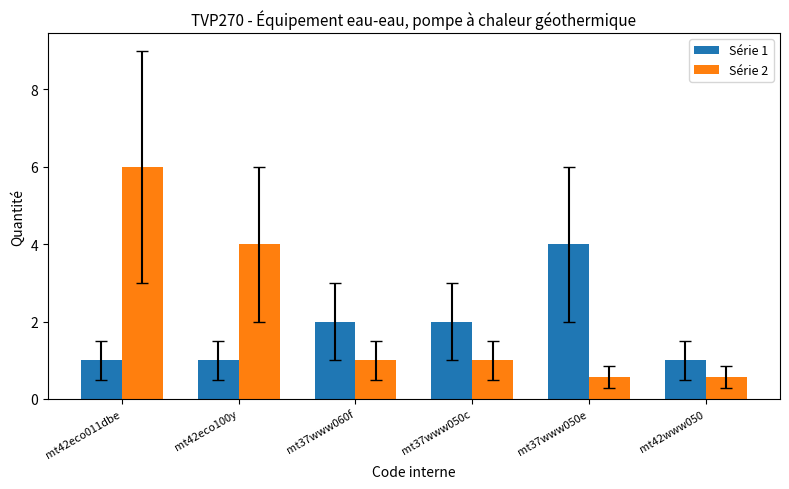

Reading right to left, what are all the values shown in this chart?

Série 1: mt42www050=1.0	mt37www050e=4.0	mt37www050c=2.0	mt37www060f=2.0	mt42eco100y=1.0	mt42eco011dbe=1.0
Série 2: mt42www050=0.6	mt37www050e=0.6	mt37www050c=1.0	mt37www060f=1.0	mt42eco100y=4.0	mt42eco011dbe=6.0